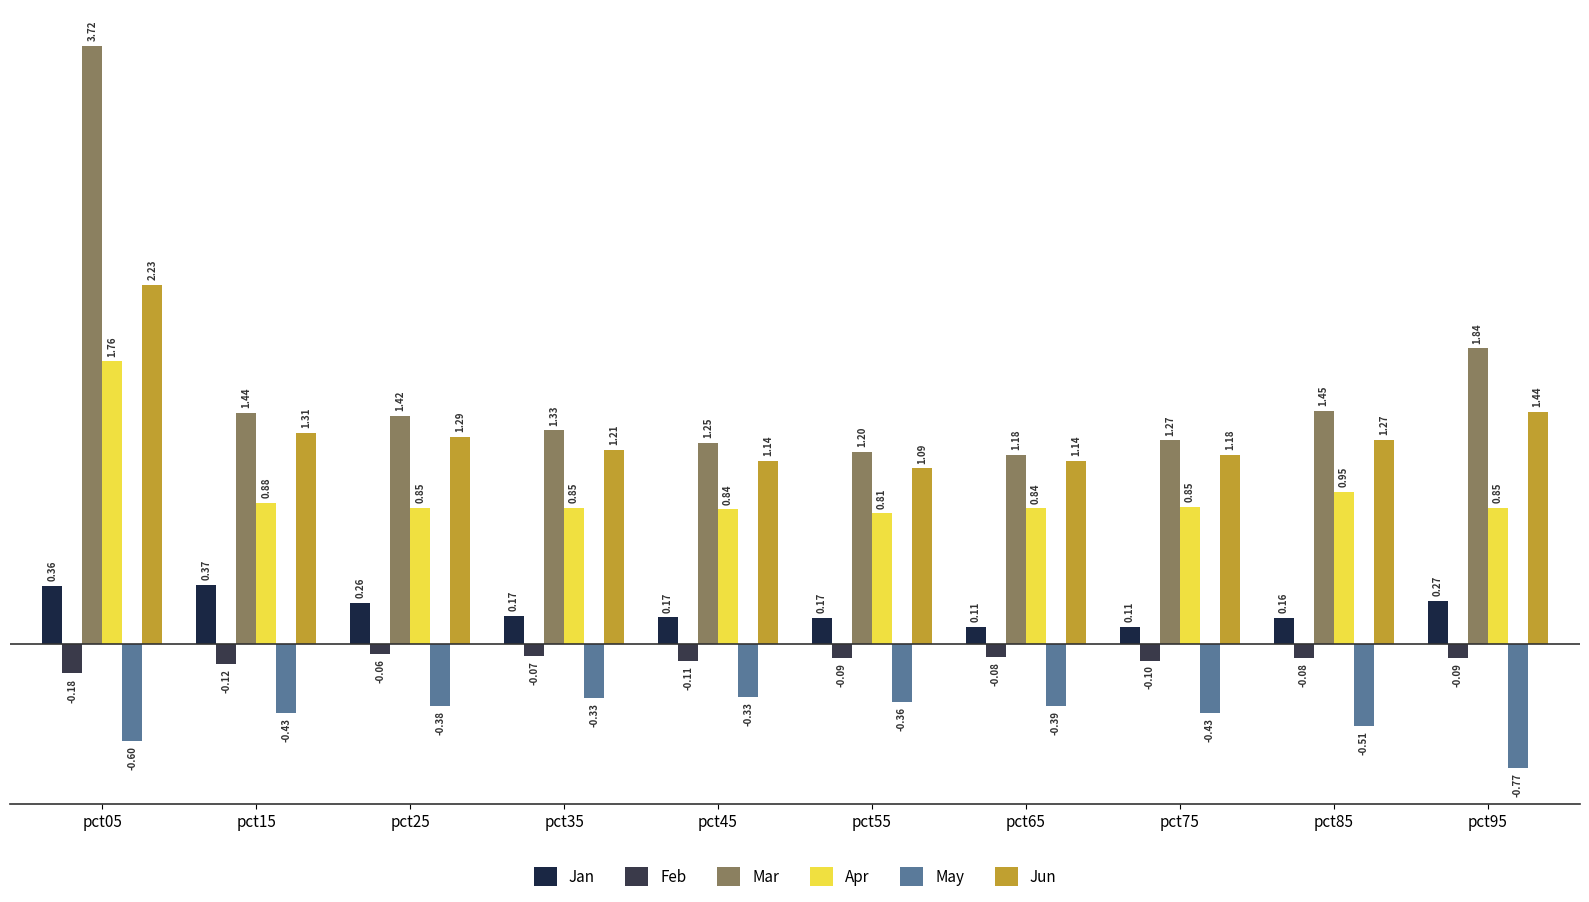

At how many categories does at least one series exceed 3?

1